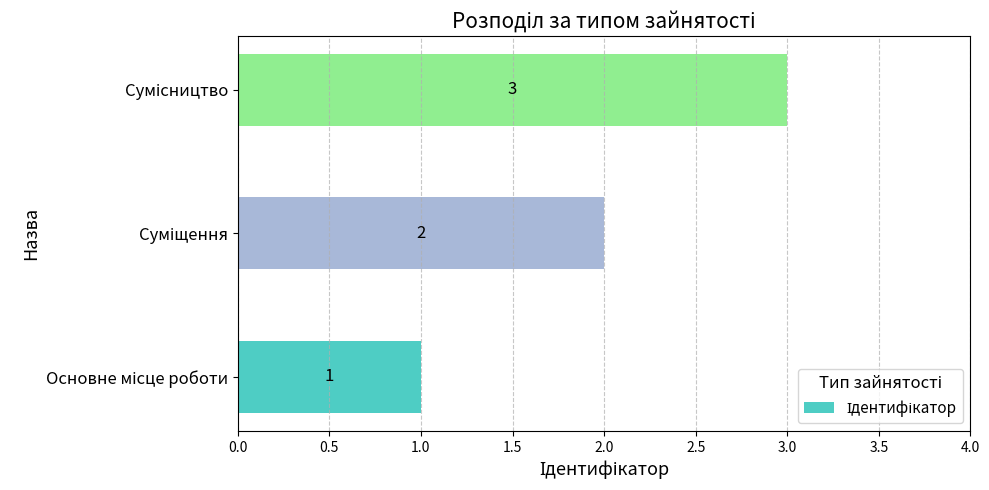

What is the maximum value shown in the chart?

3